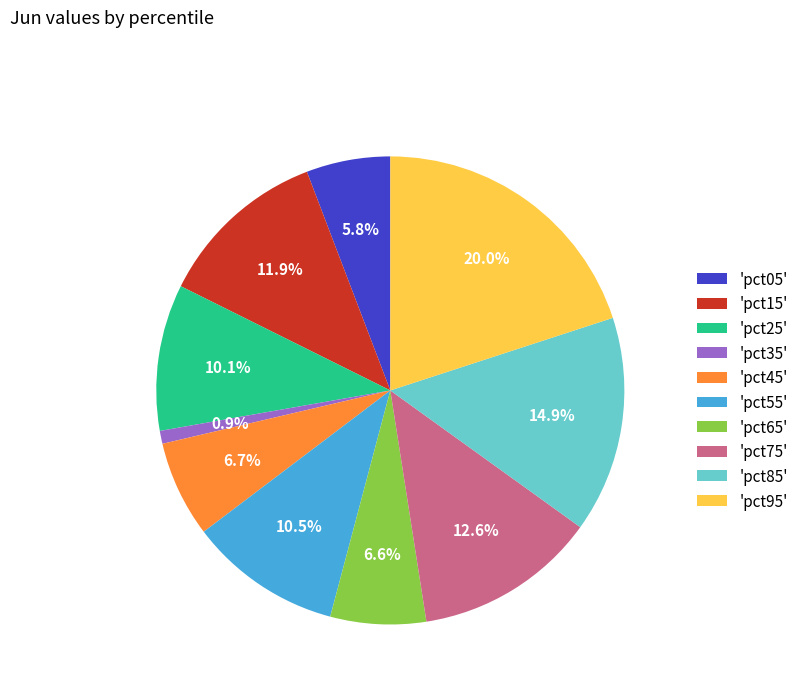

Does any single category account for the majority?

No